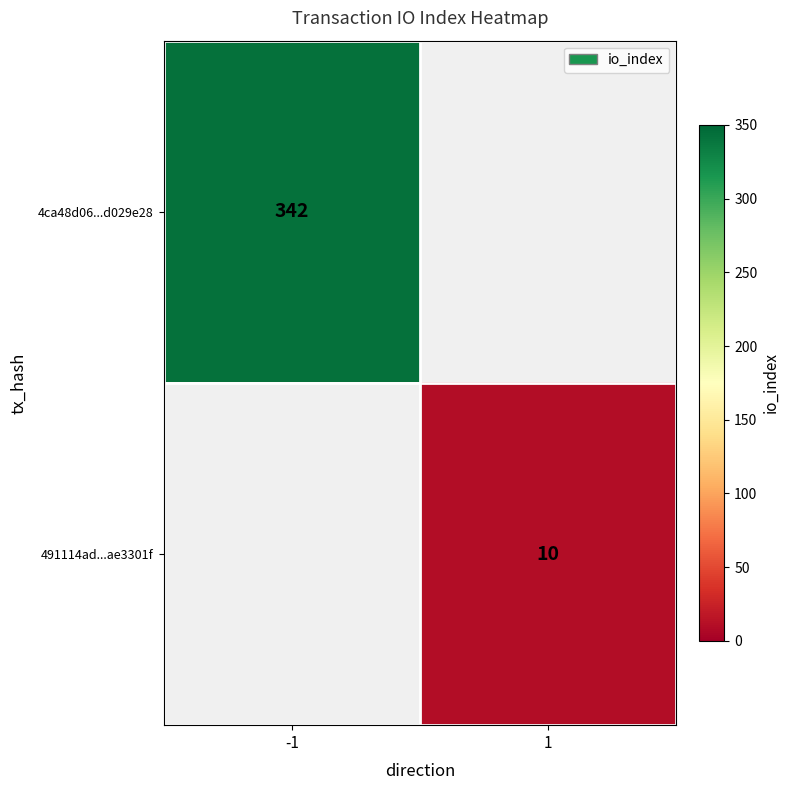

The value of 491114ad...ae3301f at 1 is 10. True or false?

True